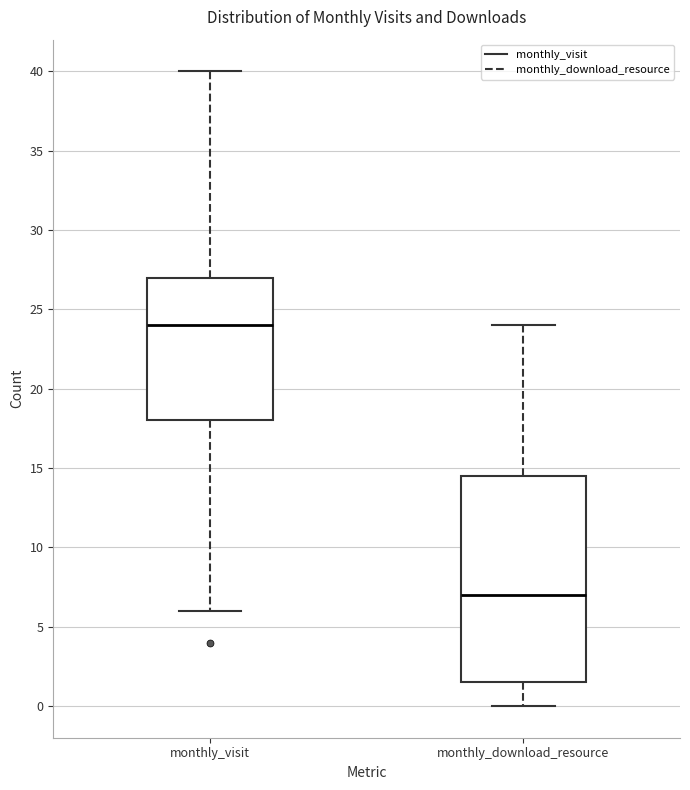

Where is the upper edge of the box for monthly_visit on the y-axis? The values are not printed on the chart, so give them approximately, as read against the axis.

27.0